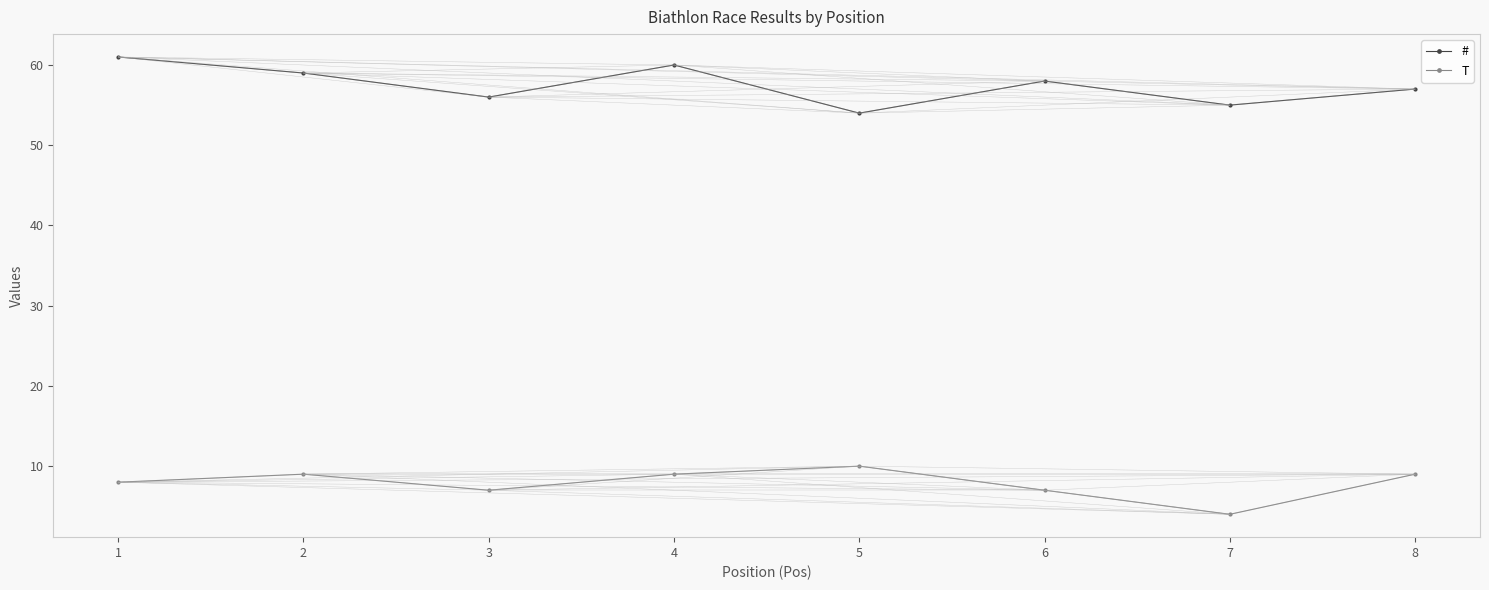

Reading right to left, what are all the values shown in this chart?

#: 57	55	58	54	60	56	59	61
T: 9	4	7	10	9	7	9	8